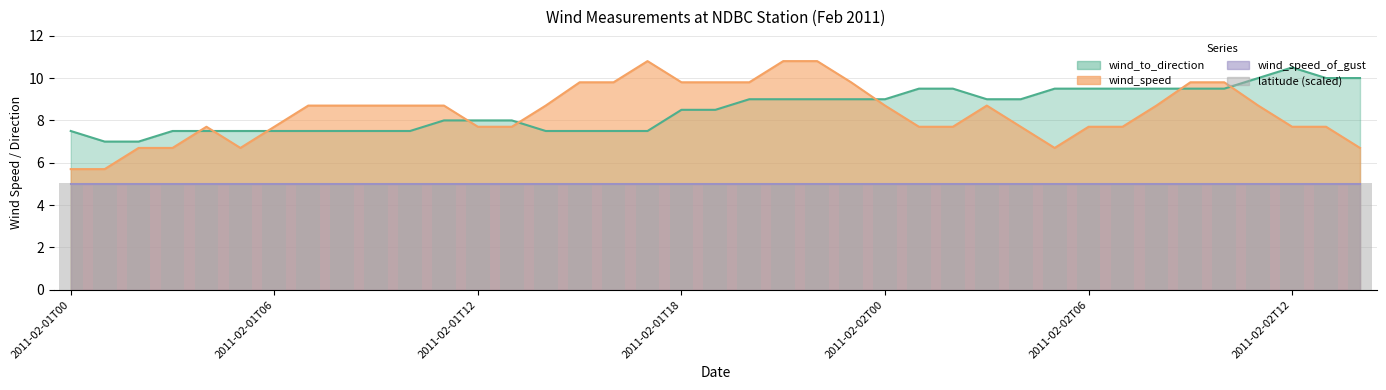

At which category is the sum across all series the highest?

21